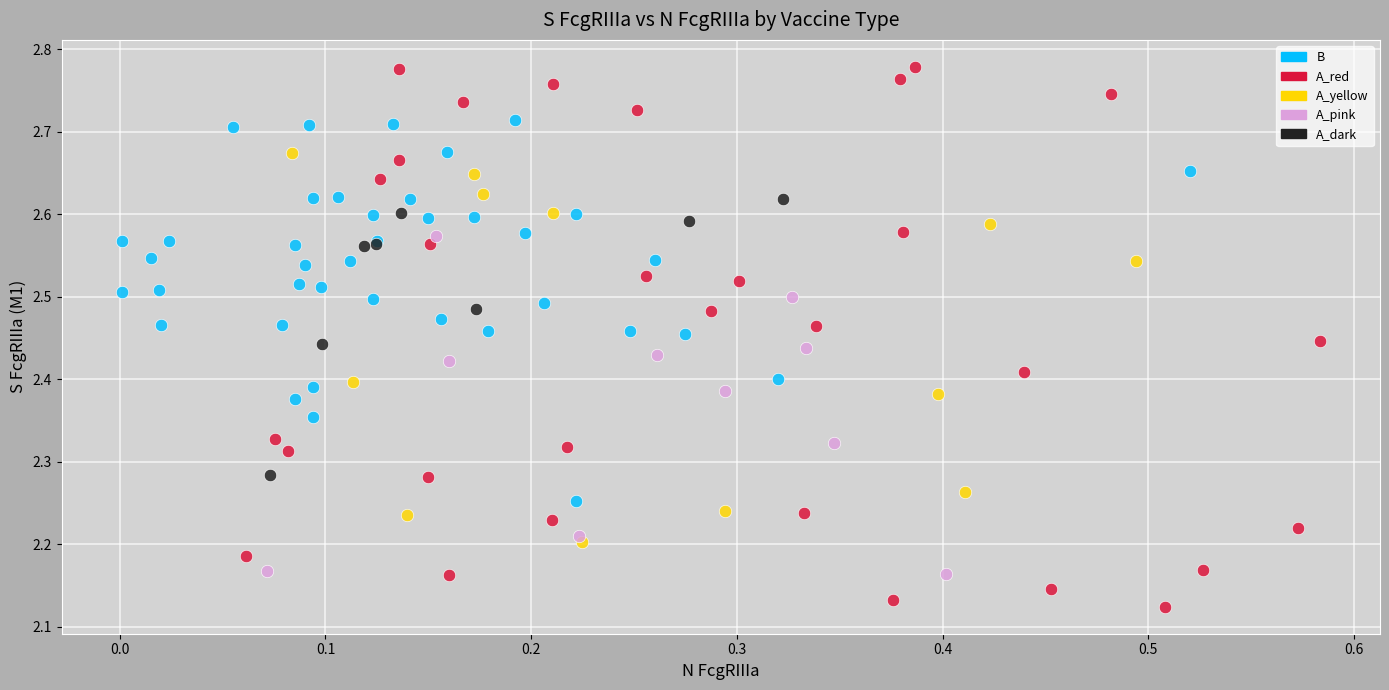

Which series has the largest Y range (max minus min)?

A_red